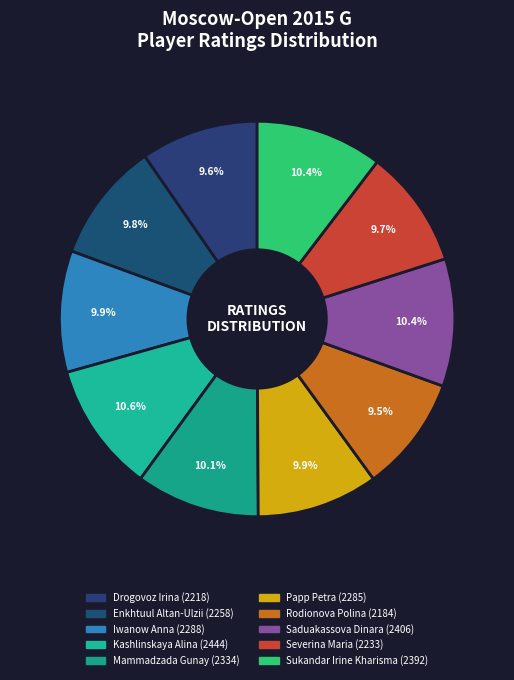

Is there any slice that represents more than half of the pie?

No